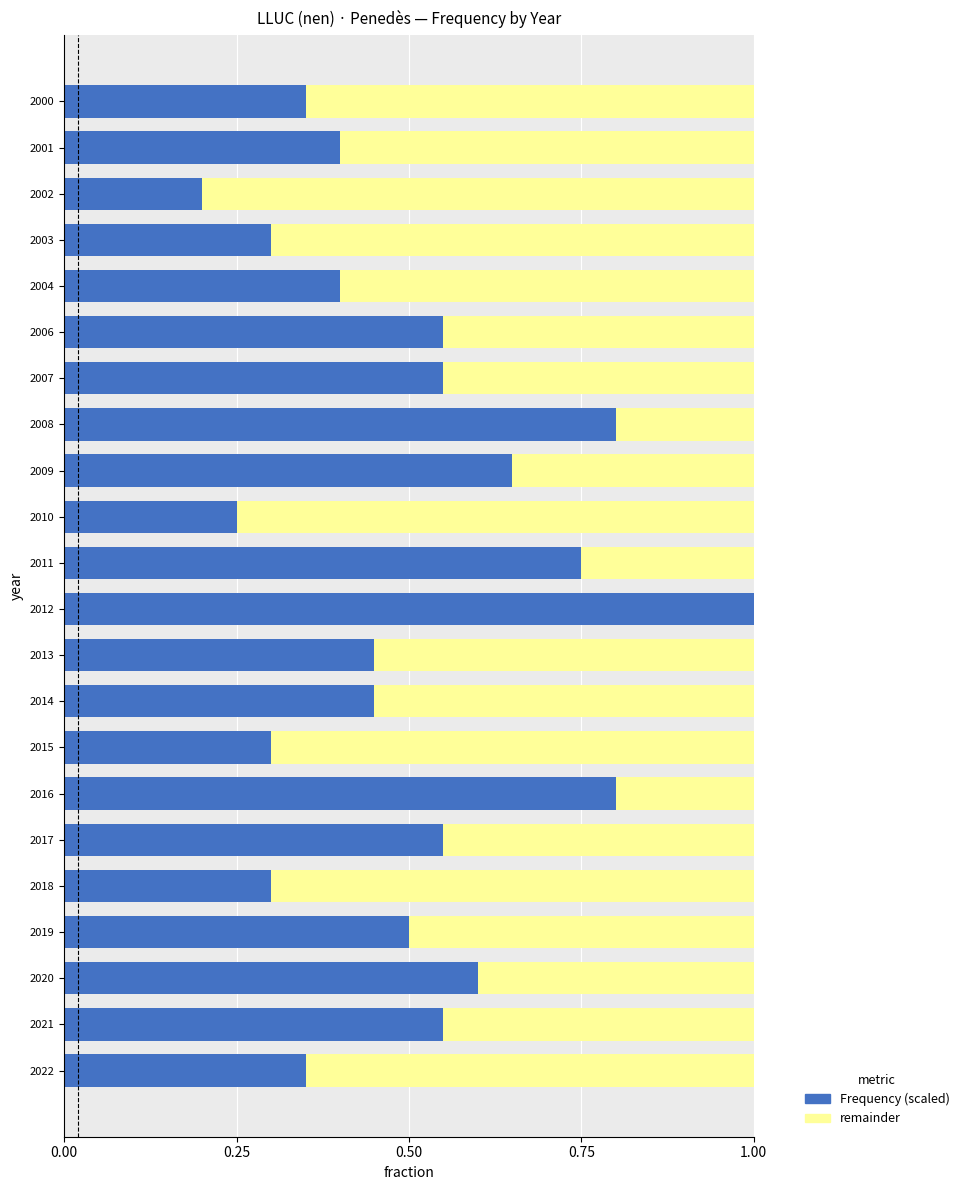

What is the total value across all series at 2009?

1.0